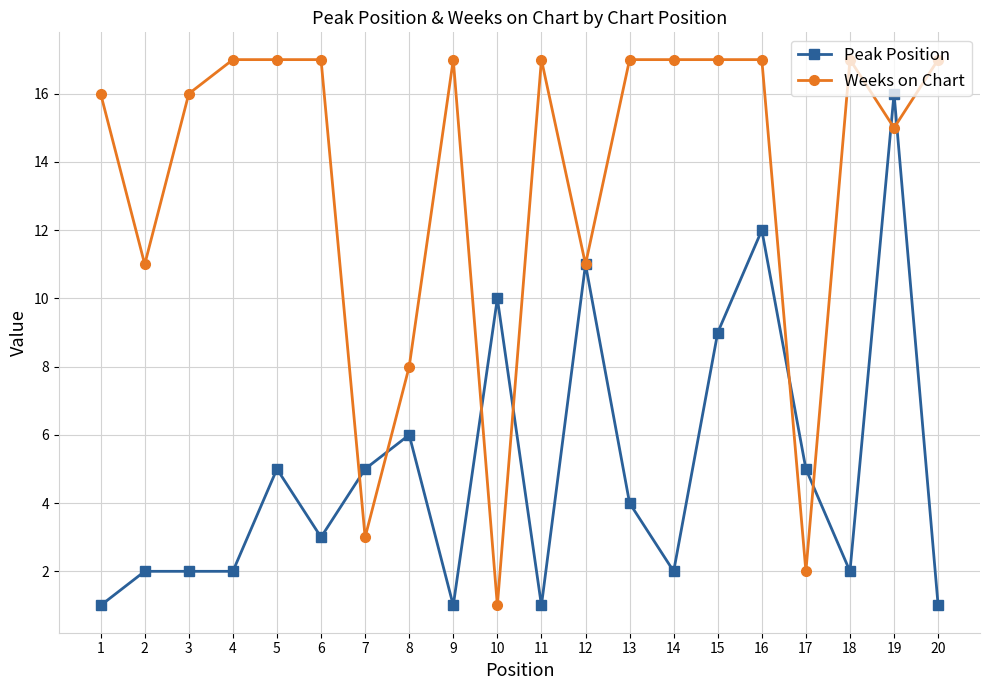

Reading left to right, transcribe all the data shown in this chart.

Peak Position: 1=1	2=2	3=2	4=2	5=5	6=3	7=5	8=6	9=1	10=10	11=1	12=11	13=4	14=2	15=9	16=12	17=5	18=2	19=16	20=1
Weeks on Chart: 1=16	2=11	3=16	4=17	5=17	6=17	7=3	8=8	9=17	10=1	11=17	12=11	13=17	14=17	15=17	16=17	17=2	18=17	19=15	20=17